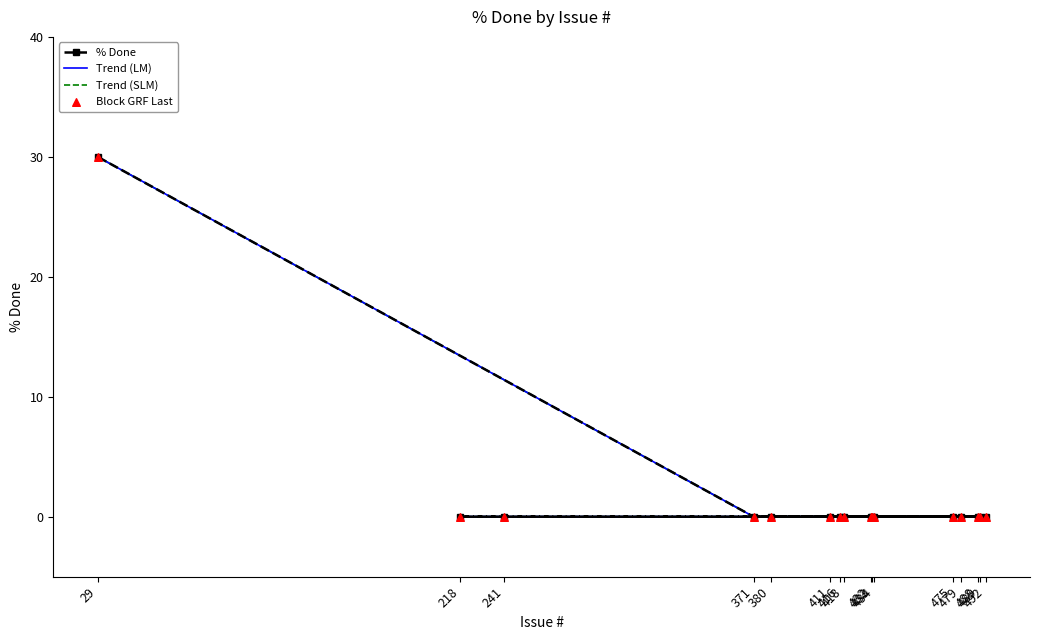

What are all the series names shown in the legend?

% Done, Trend (LM), Trend (SLM), Block GRF Last